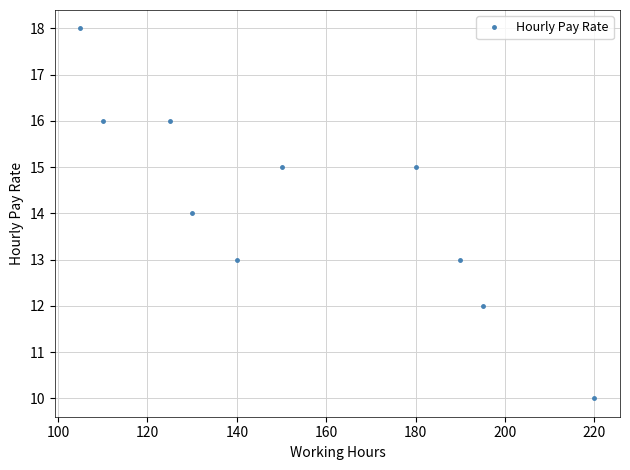

What is the difference between the maximum and minimum values?

8